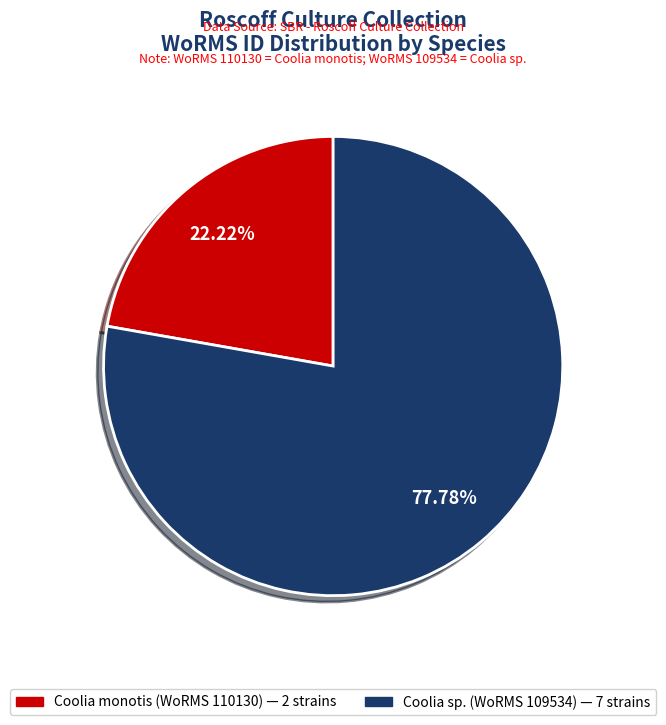

Does any single category account for the majority?

Yes